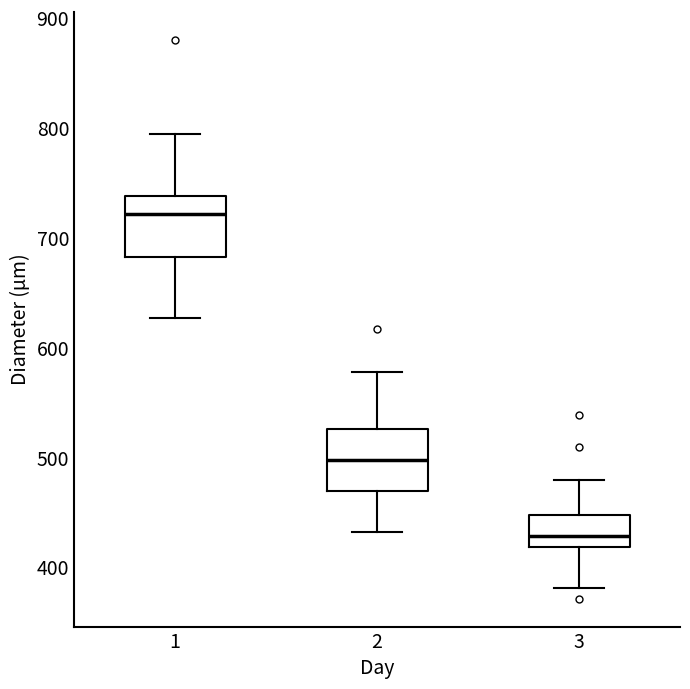

Reading left to right, read every box against the y-axis: the position of its median line, the range the box covers, and the ends of its whiskers. The values are not printed on the chart, so give them approximately, as read against the axis.

1: median 720, box 680 to 740, whiskers 630 to 790
2: median 500, box 470 to 530, whiskers 430 to 580
3: median 430, box 420 to 450, whiskers 380 to 480